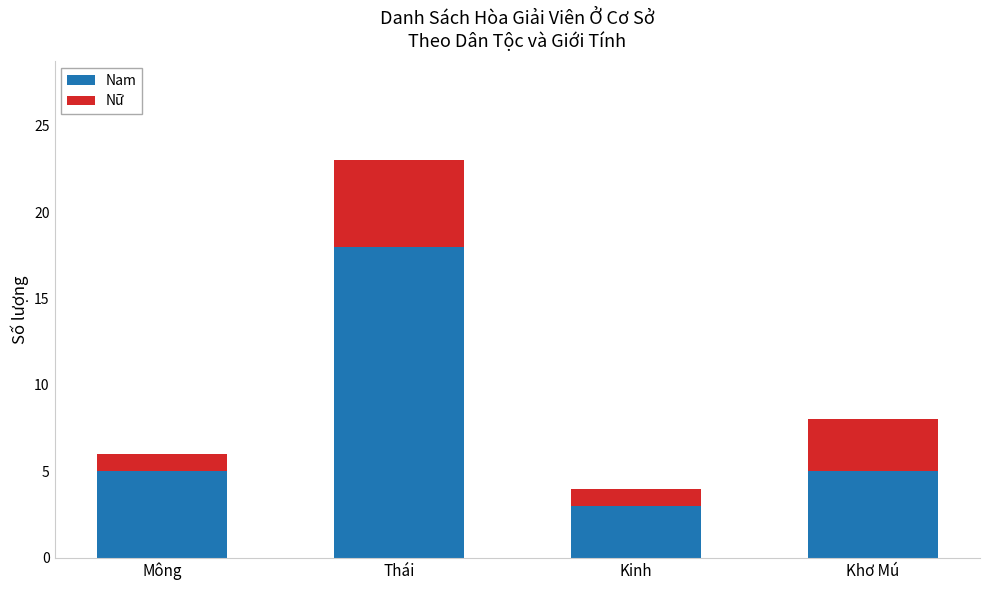

Reading left to right, transcribe the values for Nam.

Mông=5	Thái=18	Kinh=3	Khơ Mú=5